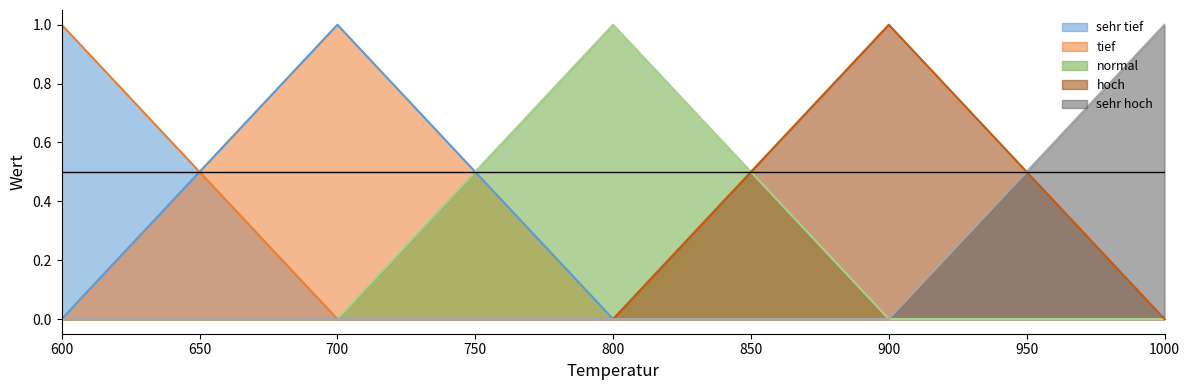

List the series in order of their peak value, lowest first.

sehr tief, tief, normal, hoch, sehr hoch